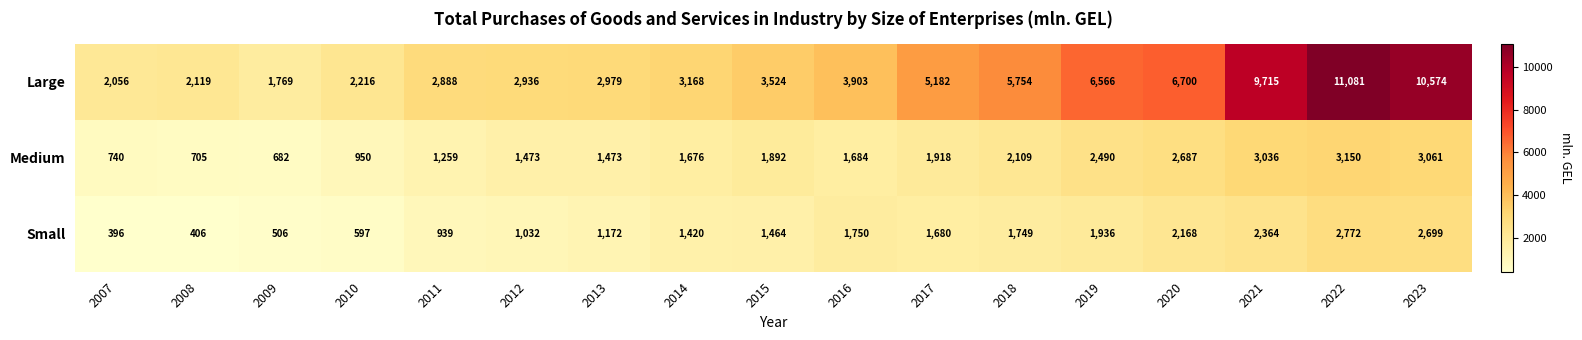

Rank the series by their maximum value, from highest to lowest.

Large, Medium, Small